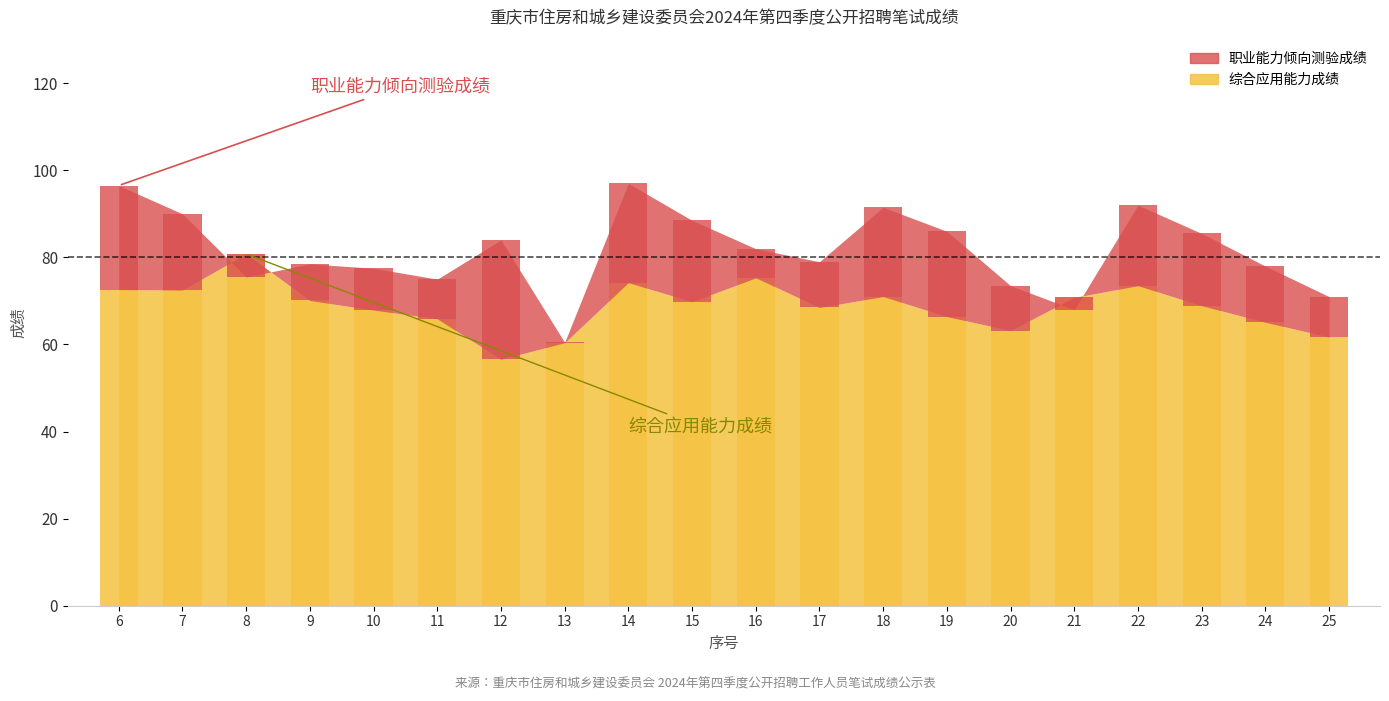

The chart shows a value of 29.3 at 18. True or false?

False